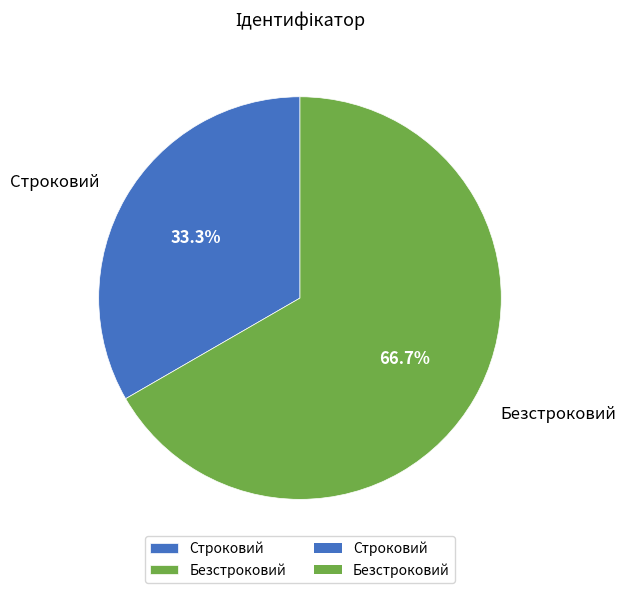

Is it true that Безстроковий is 67% of the pie?

True